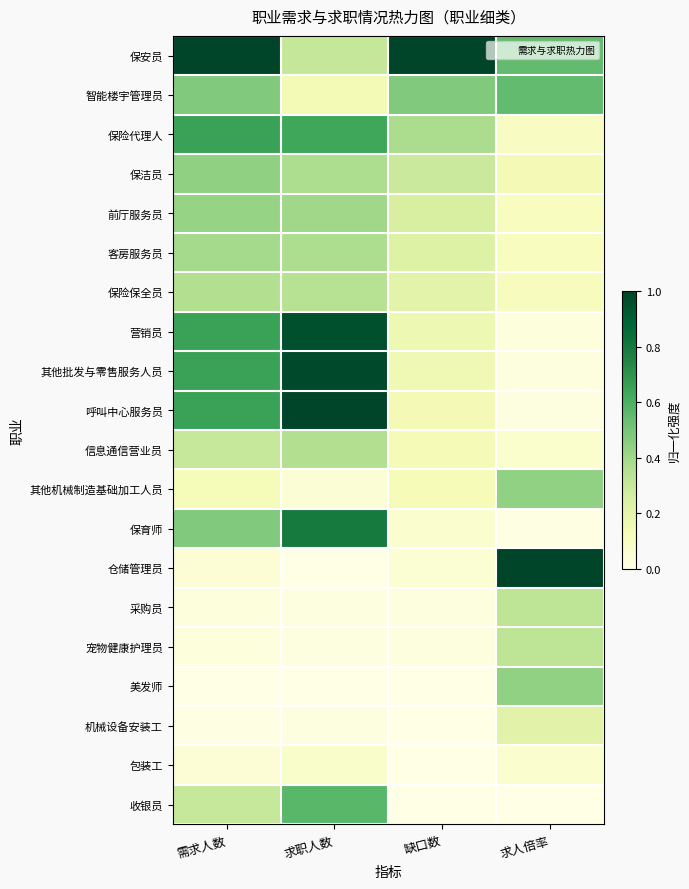

At how many categories does at least one series exceed 0?

4